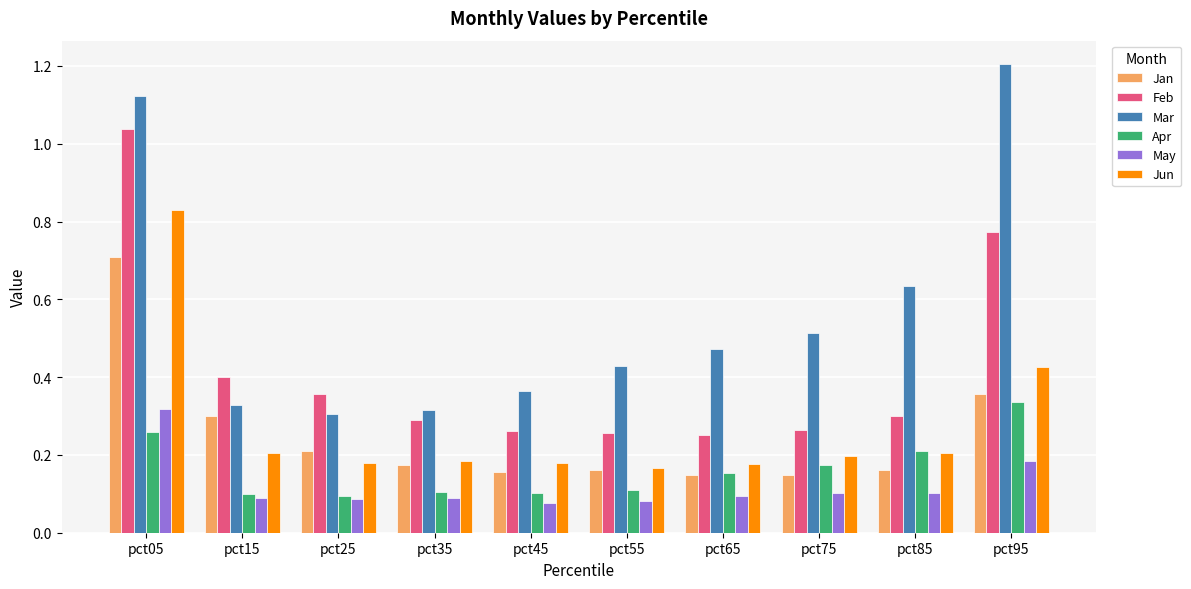

What is the difference between the maximum and minimum values in the Jun series?

0.7